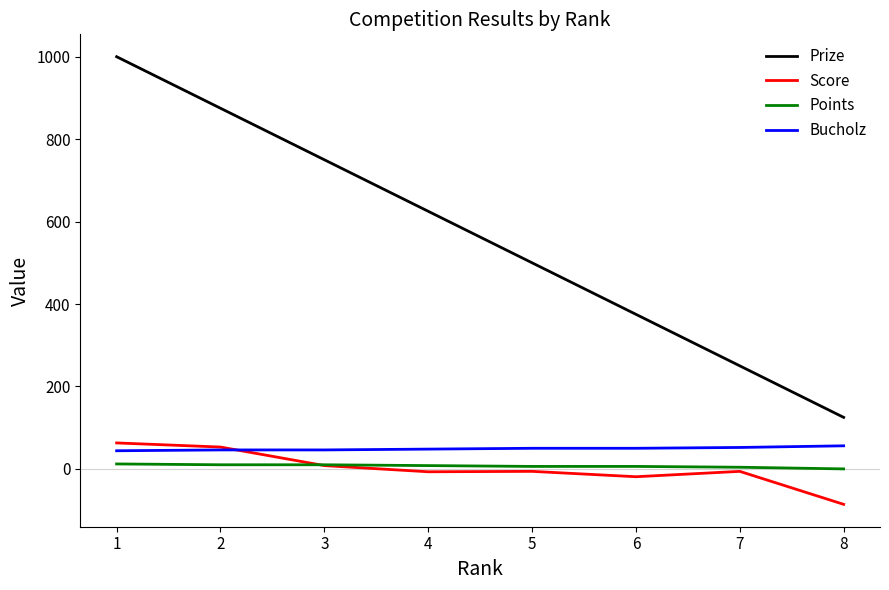

What is the total value across all series at 5?

550